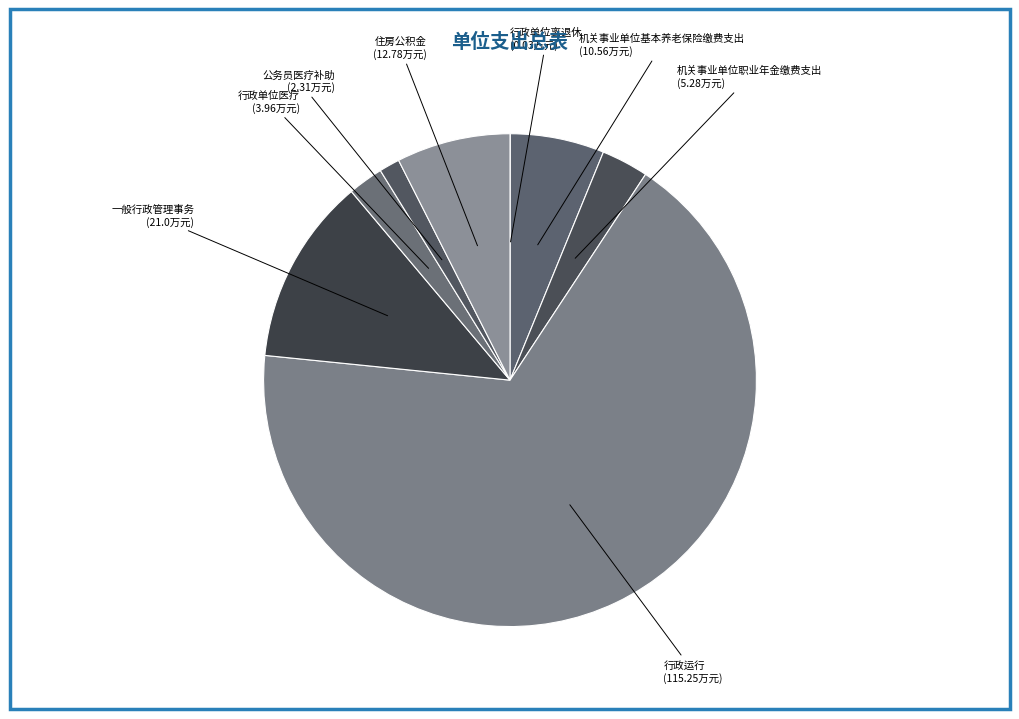

The 一般行政管理事务 slice represents 12% of the pie. True or false?

True